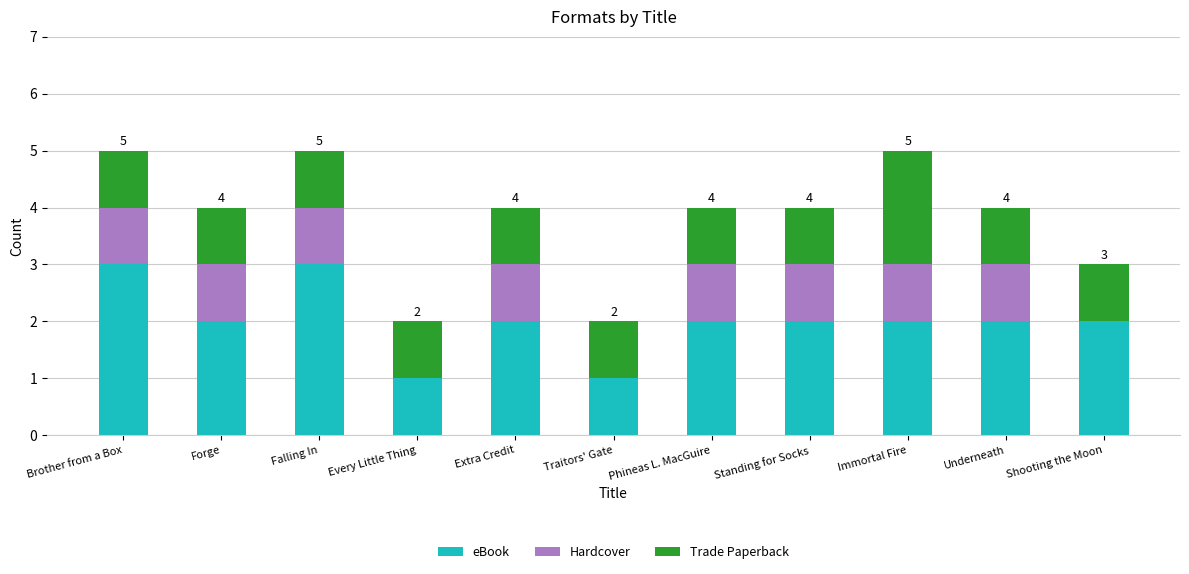

The value of eBook at Traitors' Gate is 0. True or false?

False